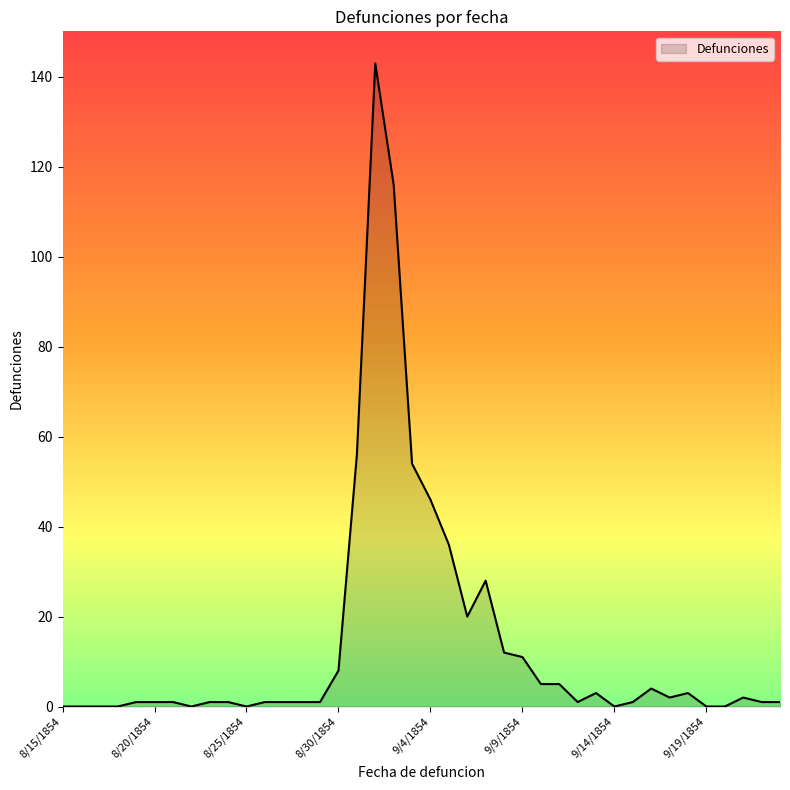

What is the sum of all values?

567